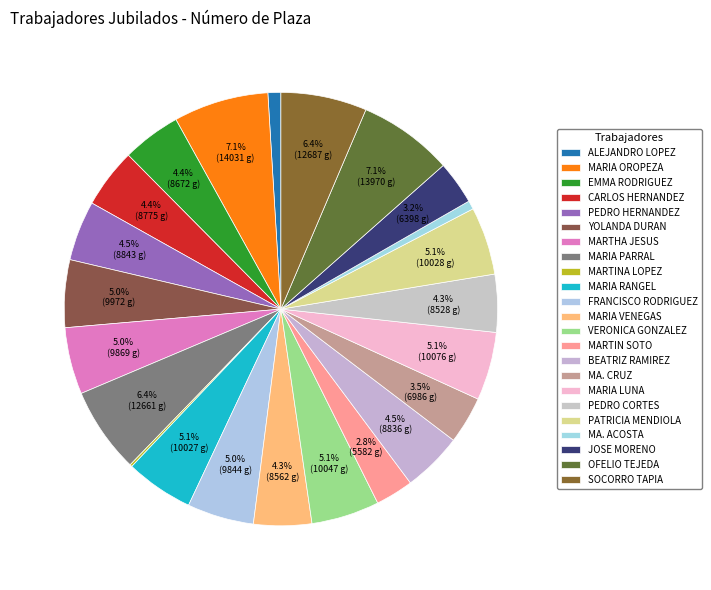

Count the number of slices in the pie.

23